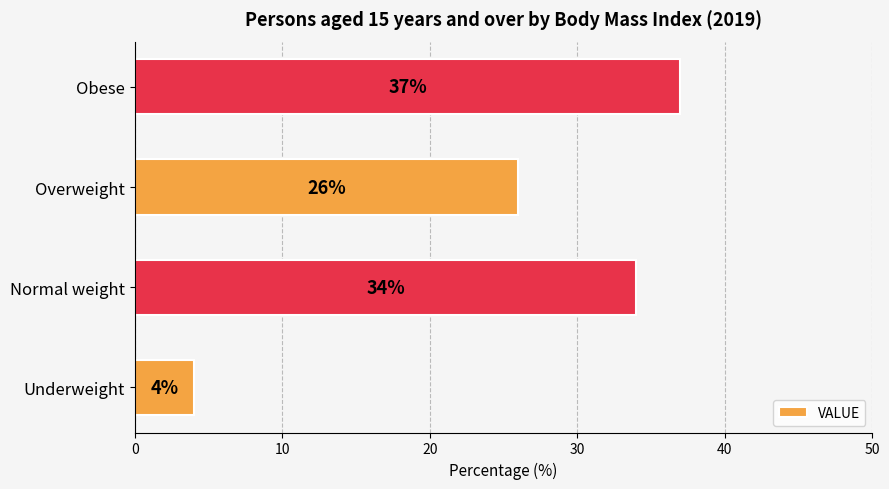

How many values are below 34?

2